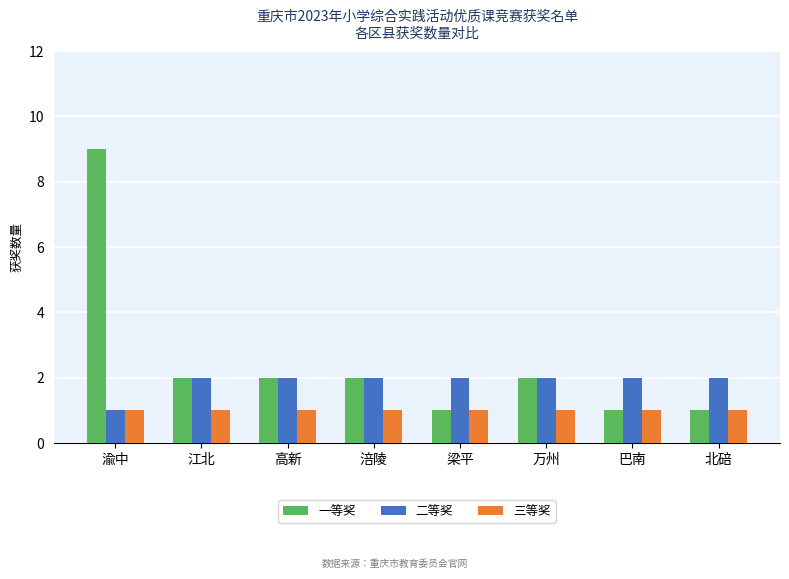

How many 一等奖 values are between 1 and 2?

7